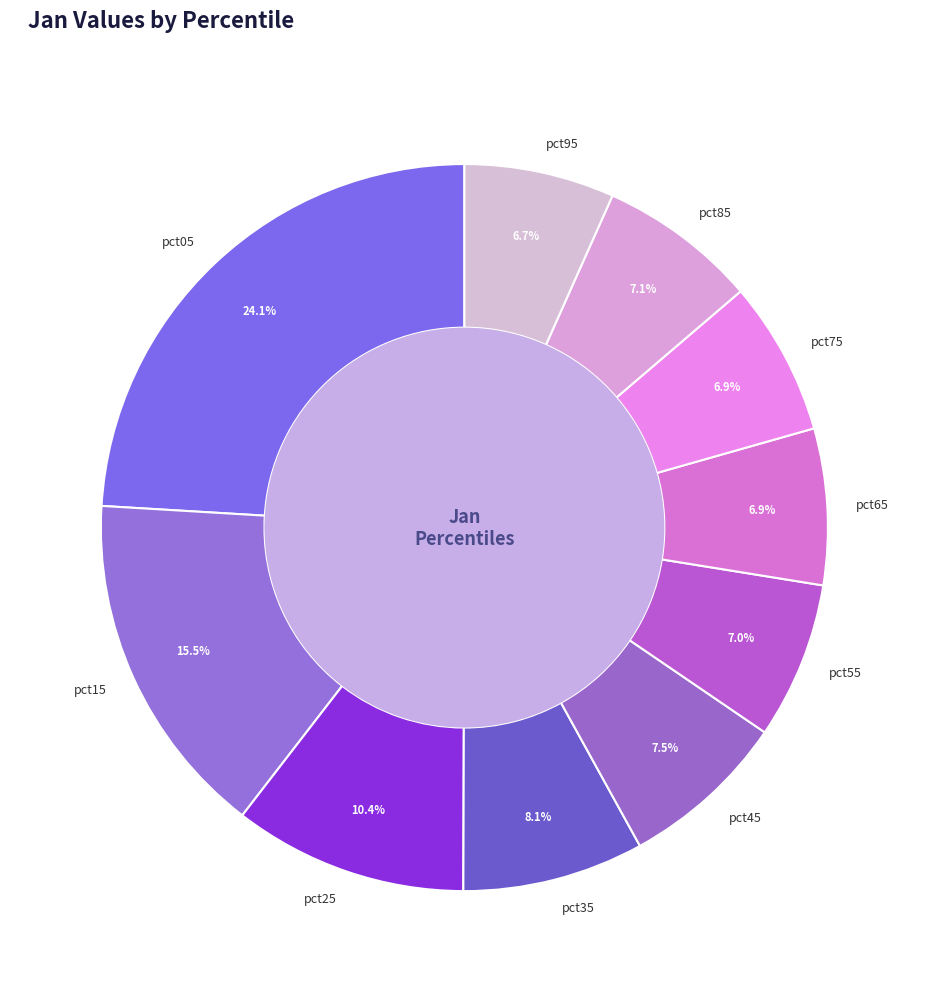

How many slices are in this pie chart?

10